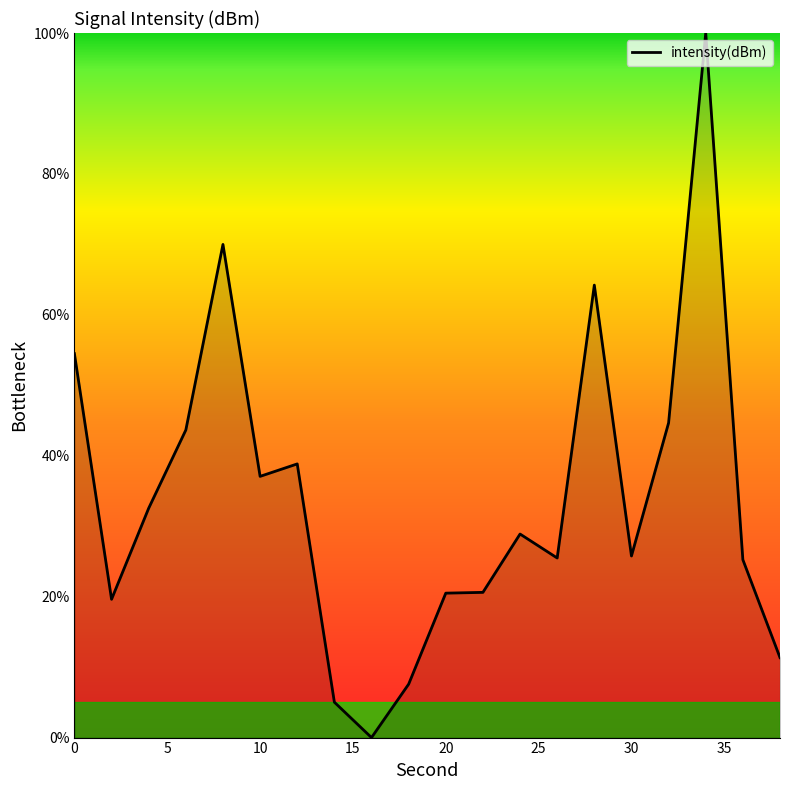

What is the greatest value displayed?

100.0